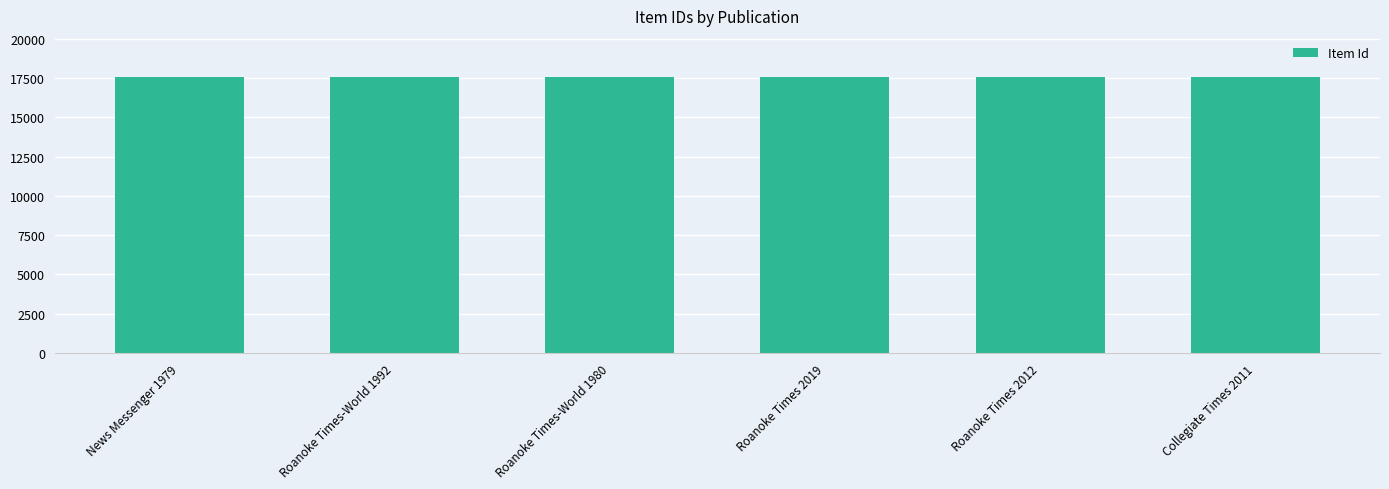

Are the bars grouped side by side (vs. stacked)?

No